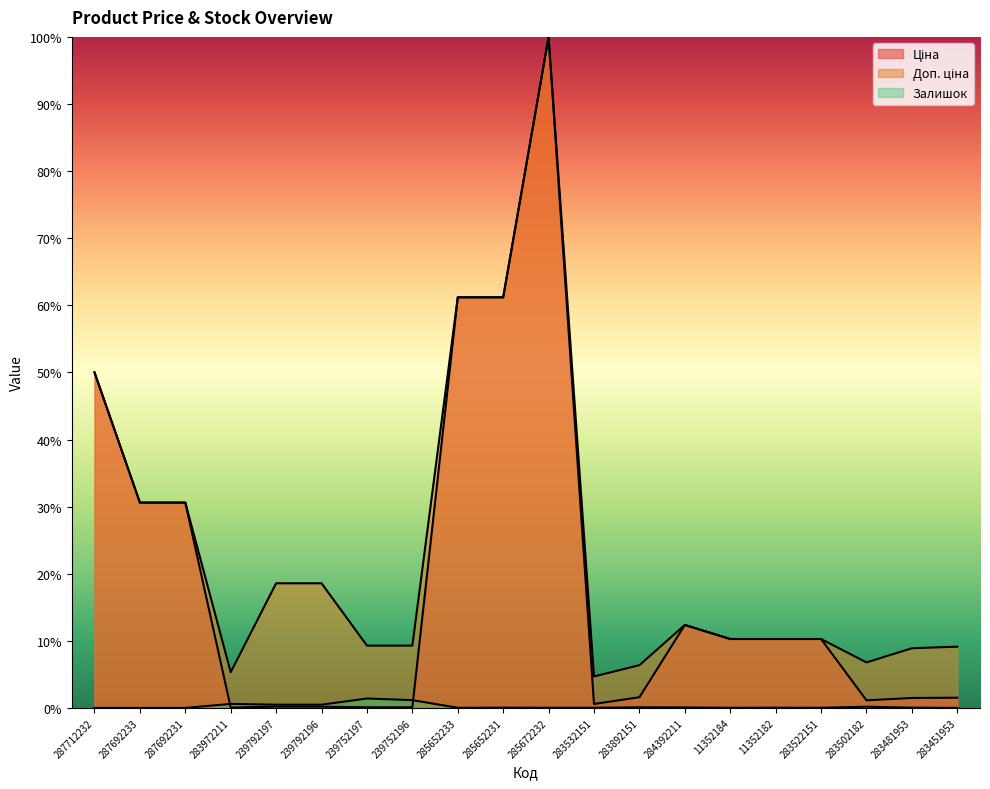

The Ціна series shows 10.3 at 11352184. True or false?

True